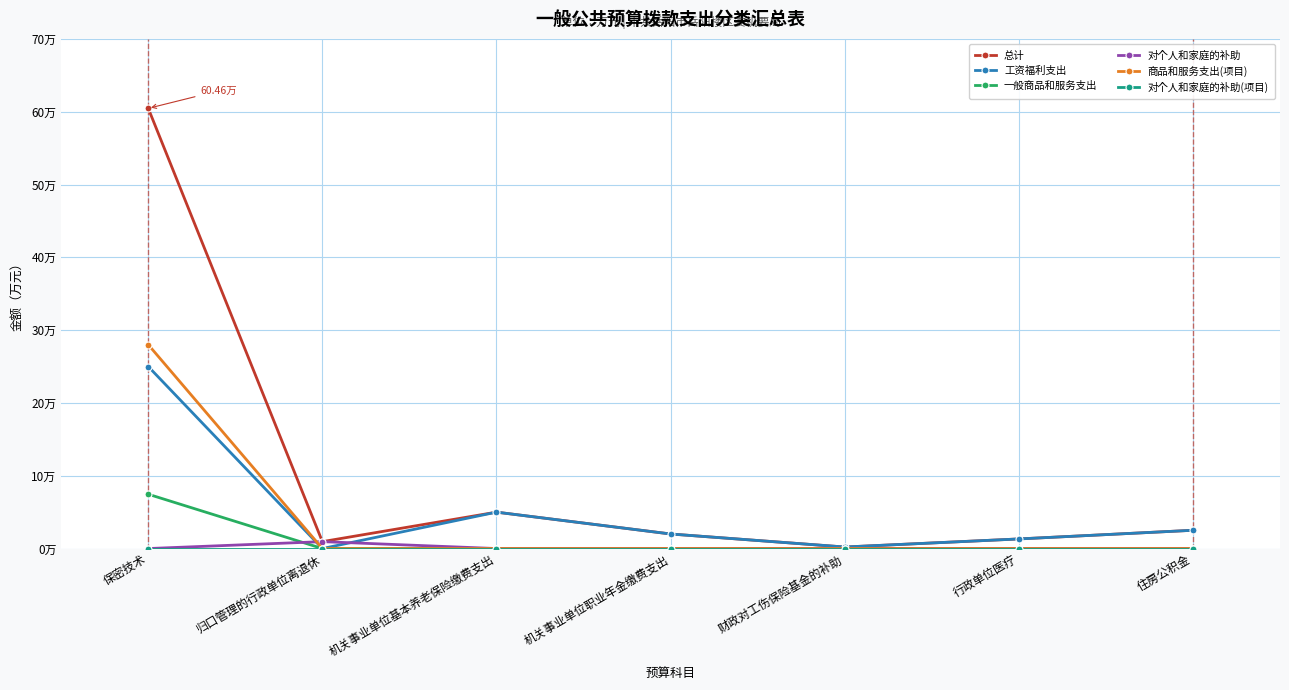

What are all the series names shown in the legend?

总计, 工资福利支出, 一般商品和服务支出, 对个人和家庭的补助, 商品和服务支出(项目), 对个人和家庭的补助(项目)